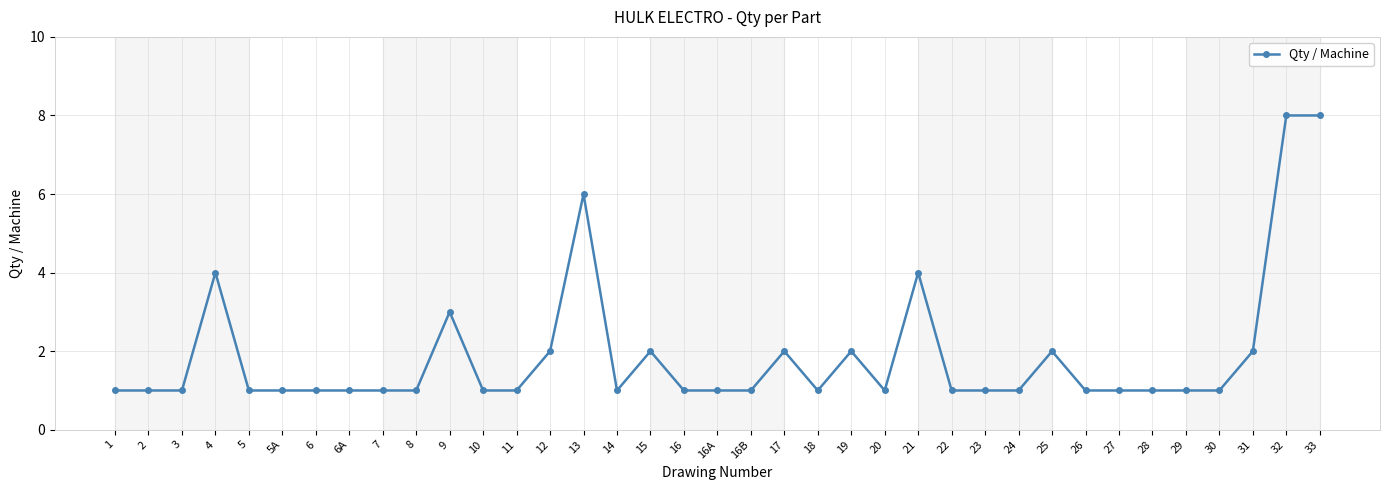

What position from the right is 20?

14